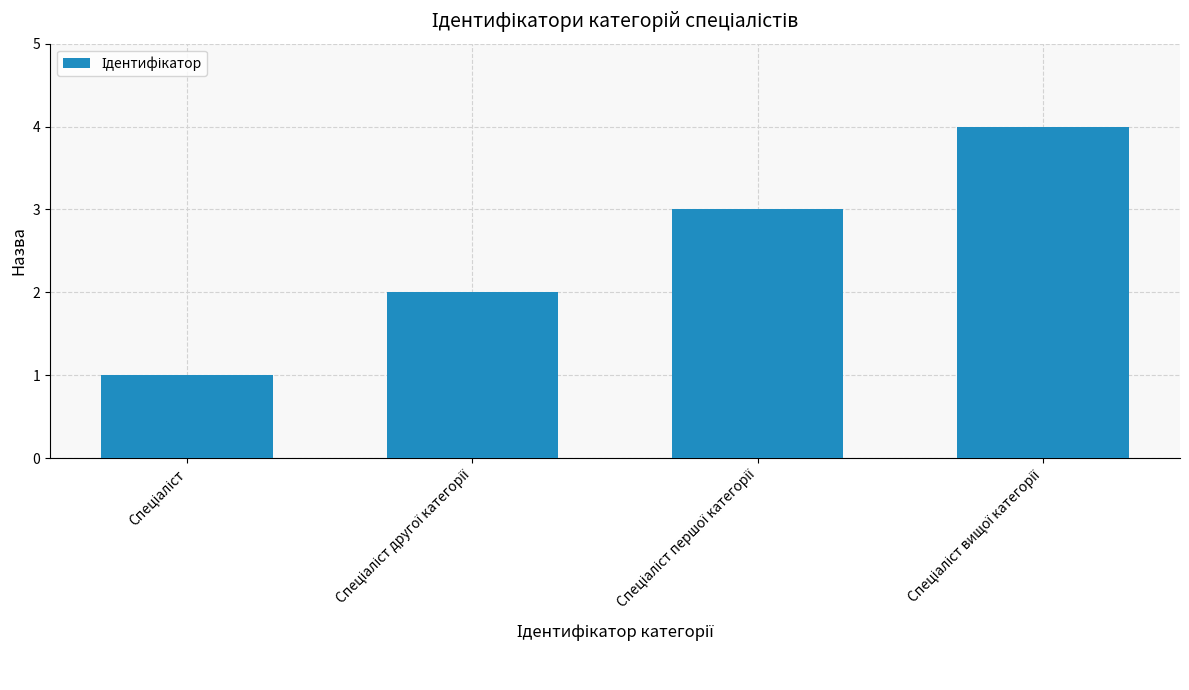

What is the greatest value displayed?

4